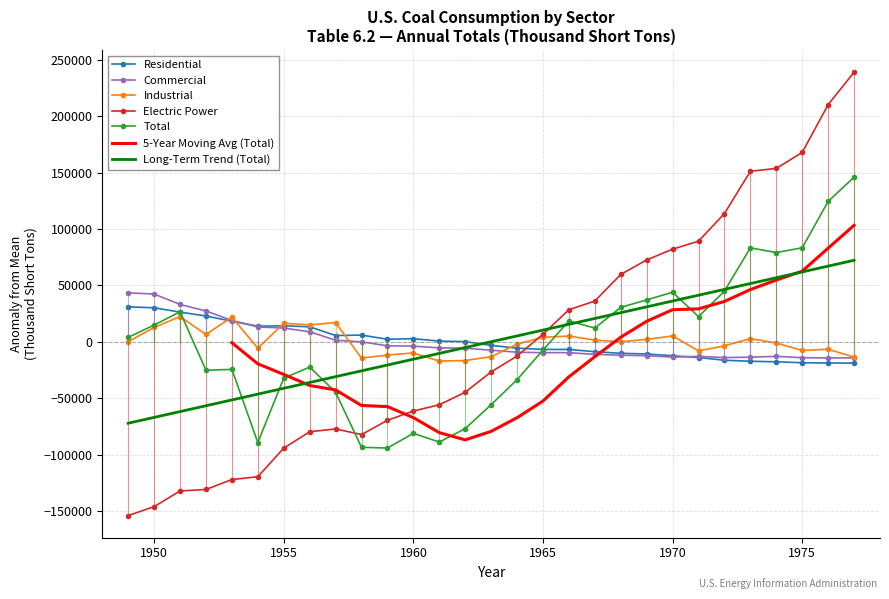

Reading left to right, list all the values displayed in this chart.

Residential: 30975.3	30130.6	26287.9	22850.7	18172.3	13797.6	14158.1	13241.1	5539.7	5887.2	2235.8	2727.6	574.7	112.7	-3188.4	-5676.0	-6796.4	-6847.1	-8815.3	-10241.2	-10862.3	-12407.9	-13983.2	-16397.3	-17318.4	-17778.3	-18608.7	-18846.1	-18924.6
Commercial: 43346.4	42314.1	33104.8	27266.0	18897.4	13141.1	12145.6	8829.5	1361.0	-97.6	-3568.1	-3917.9	-5414.0	-5735.0	-7495.9	-9297.3	-9665.9	-9704.2	-11189.0	-11914.1	-12402.0	-13616.4	-12954.1	-14033.0	-13702.9	-12943.0	-14119.6	-14376.2	-14259.7
Industrial: 59.0	12664.0	22335.0	6471.0	21799.0	-5730.0	16393.0	14940.0	17059.0	-14515.0	-11800.0	-9965.0	-17149.0	-16668.0	-13266.0	-2101.0	3936.0	5057.0	1450.0	-53.0	2094.0	5131.0	-8120.0	-3604.0	2751.0	-1159.0	-7752.0	-6646.0	-13611.0
Electric Power: -154121.3	-146213.9	-132316.7	-131013.4	-122187.5	-119700.0	-94325.5	-79805.7	-77315.4	-82360.5	-69661.5	-61399.3	-55899.6	-44768.8	-26752.2	-12659.2	6703.4	28392.1	36099.9	59694.4	72556.2	82097.0	89215.9	113683.1	151126.9	153726.1	167877.8	210286.3	239041.3
Total: 3921.3	14785.6	26587.8	-25258.9	-24518.0	-89372.5	-32304.0	-22458.2	-44839.9	-93603.0	-94253.9	-81234.8	-88964.0	-77056.3	-55835.7	-33645.7	-7351.0	18432.7	12114.4	30510.9	37097.8	43914.5	22258.5	44946.6	83267.4	79085.6	83324.3	124473.8	145974.8